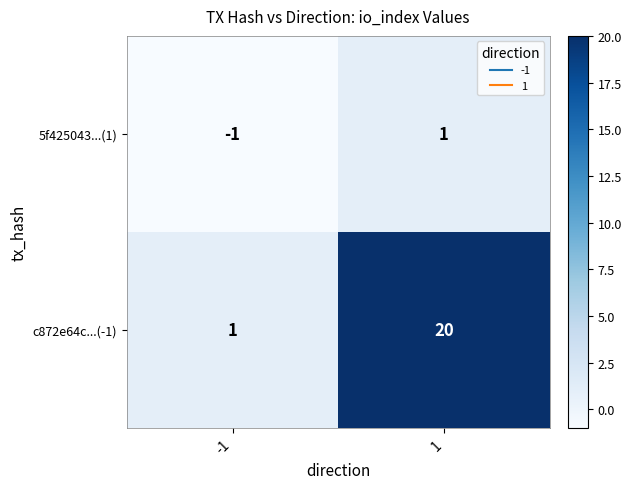

What is the difference between the c872e64c...(-1) values at 1 and -1?

19